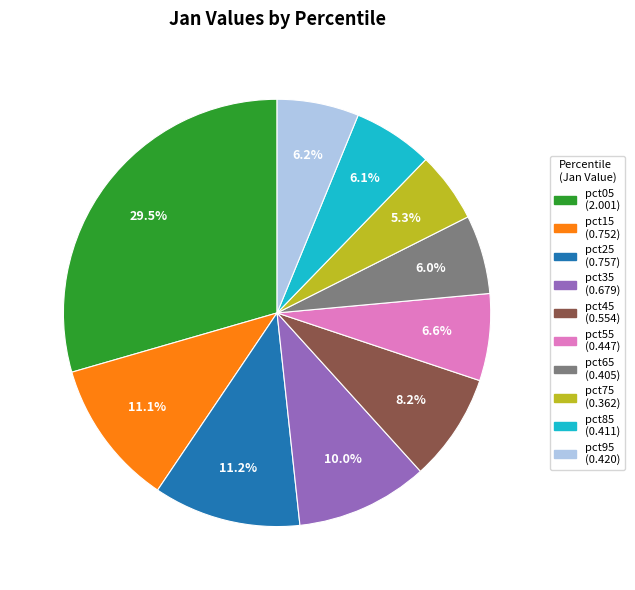

What percentage is NOT represented by pct25?

88.8%